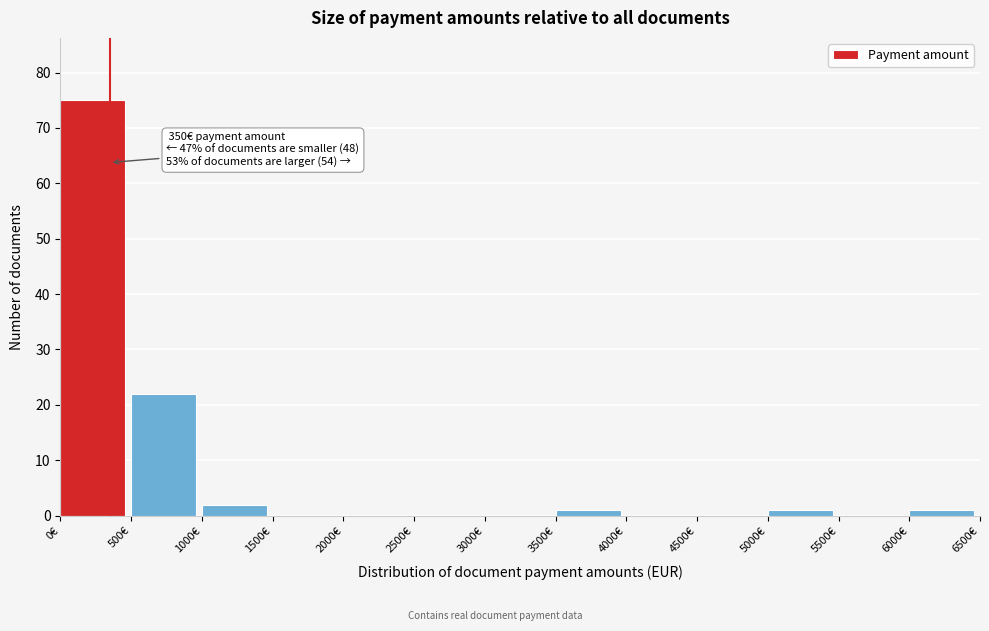

Over which range of the x-axis is the bar tallest?

0 to 500